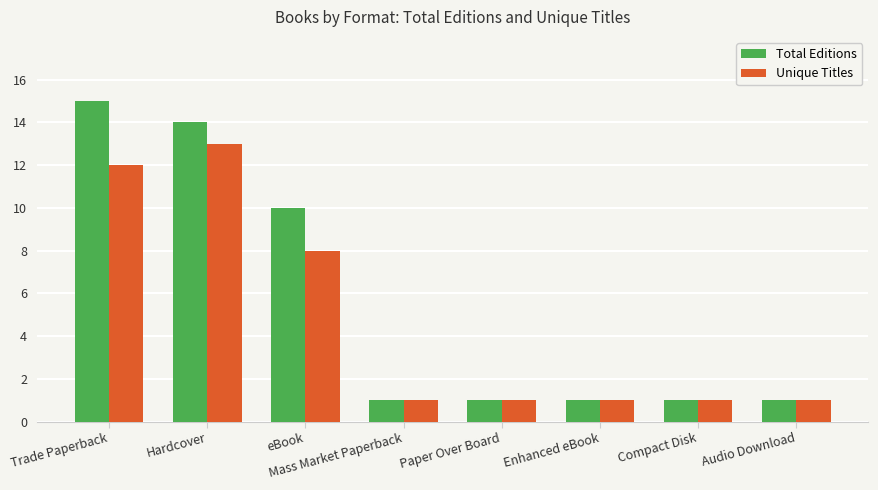

The value of Total Editions at Compact Disk is 2. True or false?

False